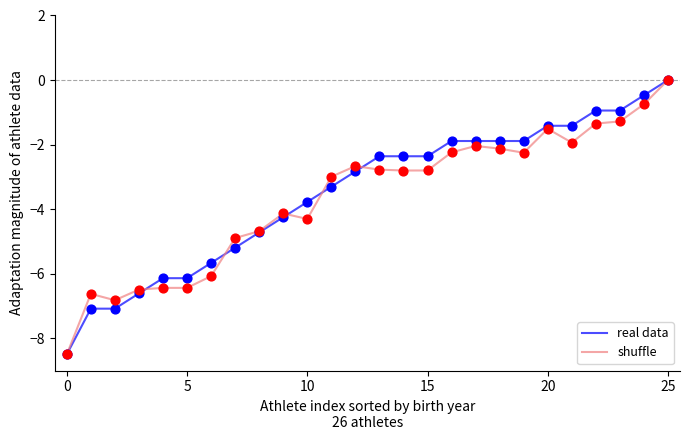

Which series has the largest total across all categories?

real data